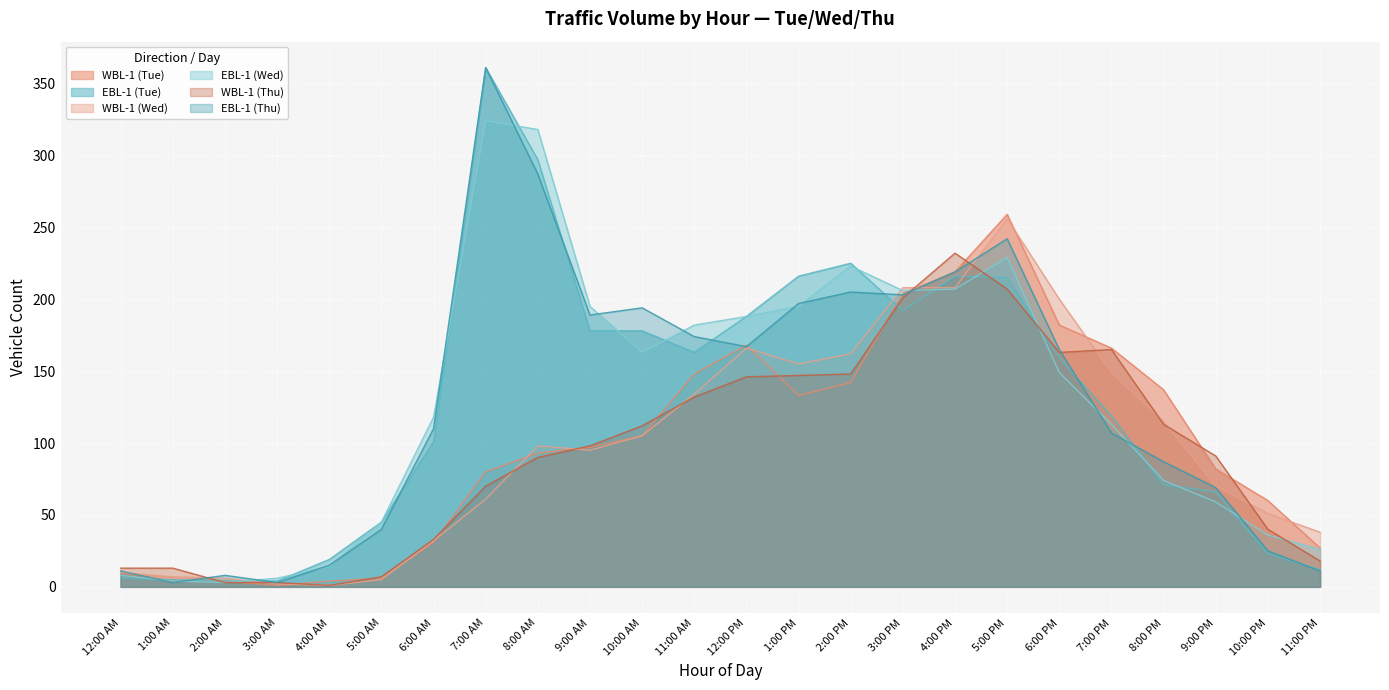

What is the difference between the maximum and minimum values in the WBL-1 (Thu) series?

231